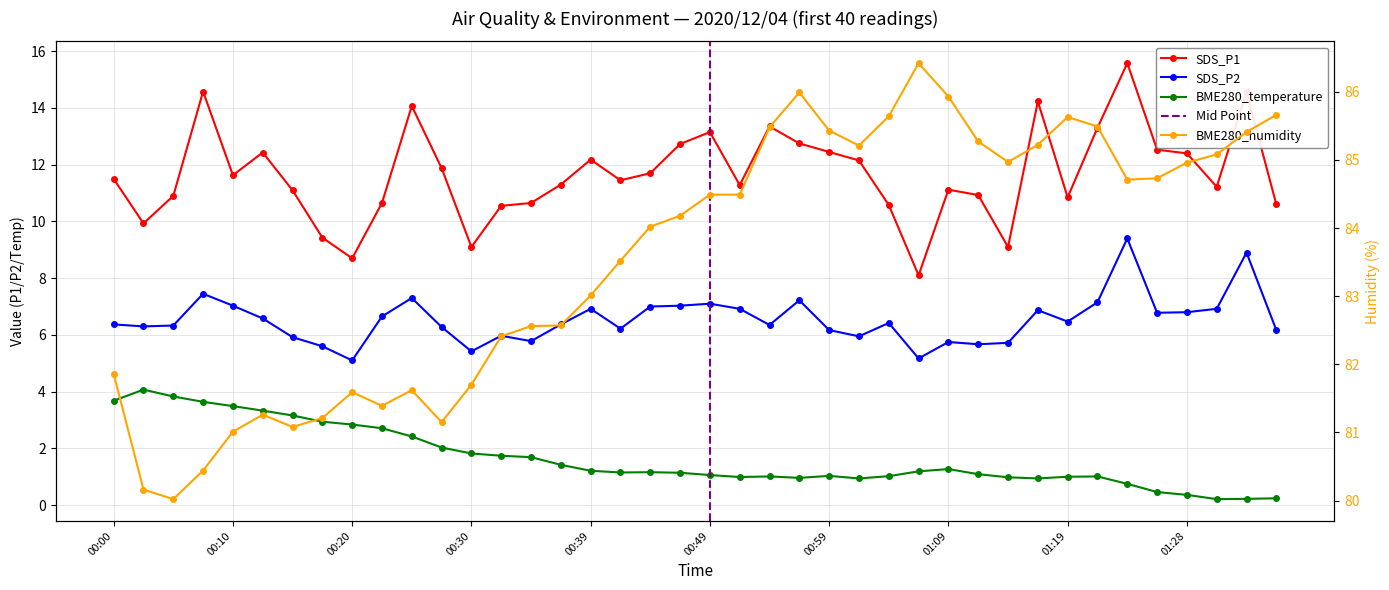

True or false: SDS_P1 and BME280_temperature intersect in this chart.

False